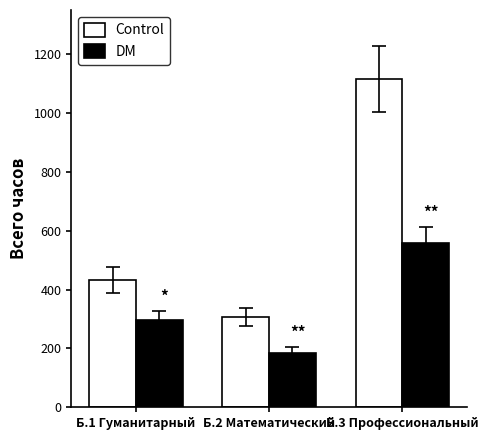

List the series in order of their peak value, highest first.

Control, DM